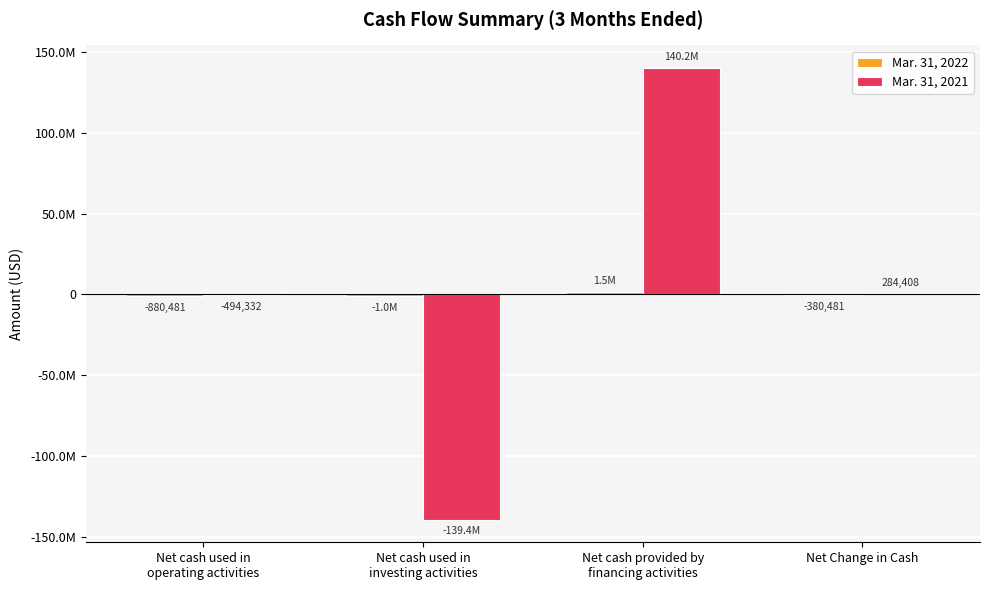

Are the bars grouped side by side (vs. stacked)?

Yes